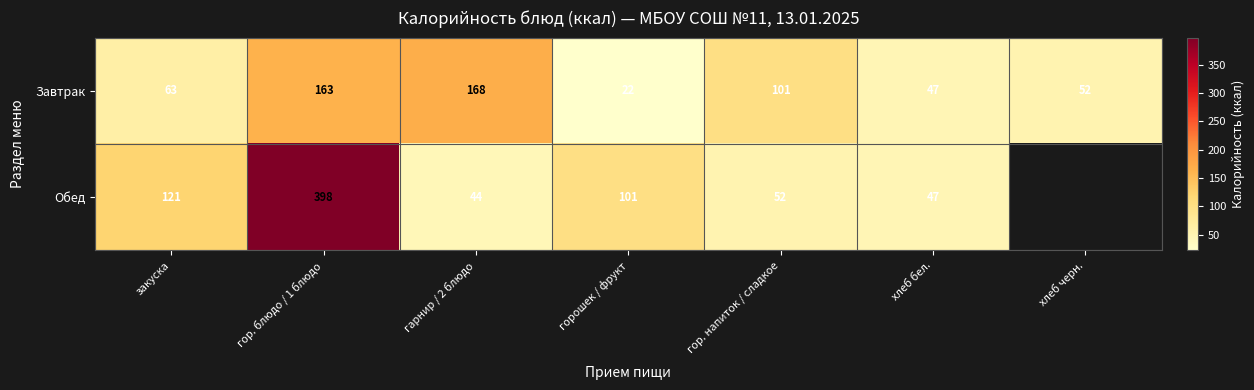

True or false: Обед has a value of 74.2 at хлеб бел..

False